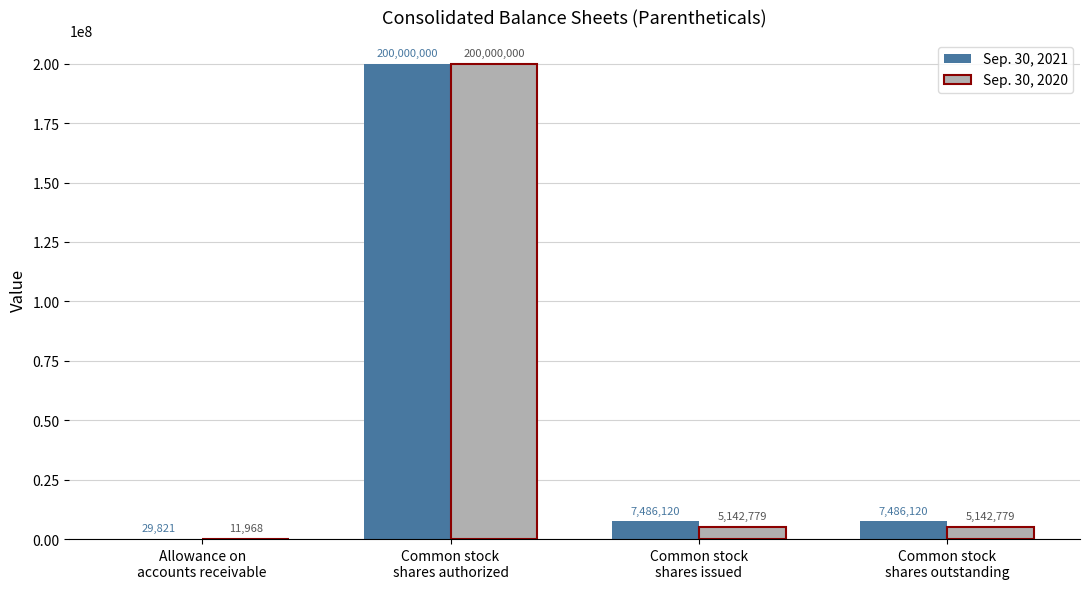

What are all the series names shown in the legend?

Sep. 30, 2021, Sep. 30, 2020